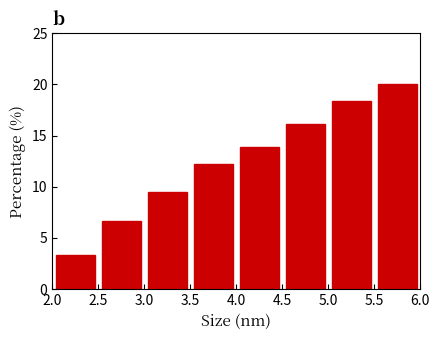

Reading left to right, list every bar in this chart as the range it spans on the x-axis followed by its height. The values are not printed on the chart, so give them approximately, as read against the axis.

2.0 to 2.5: 3.5
2.5 to 3.0: 6.5
3.0 to 3.5: 9.5
3.5 to 4.0: 12.0
4.0 to 4.5: 14.0
4.5 to 5.0: 16.0
5.0 to 5.5: 18.5
5.5 to 6.0: 20.0